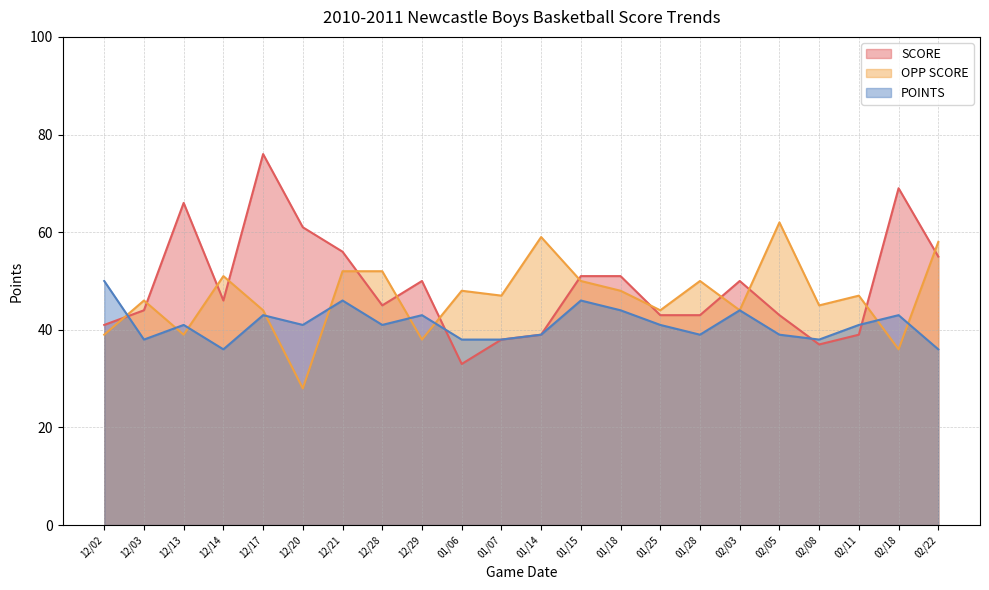

What is the total value across all series at 12/13?

146